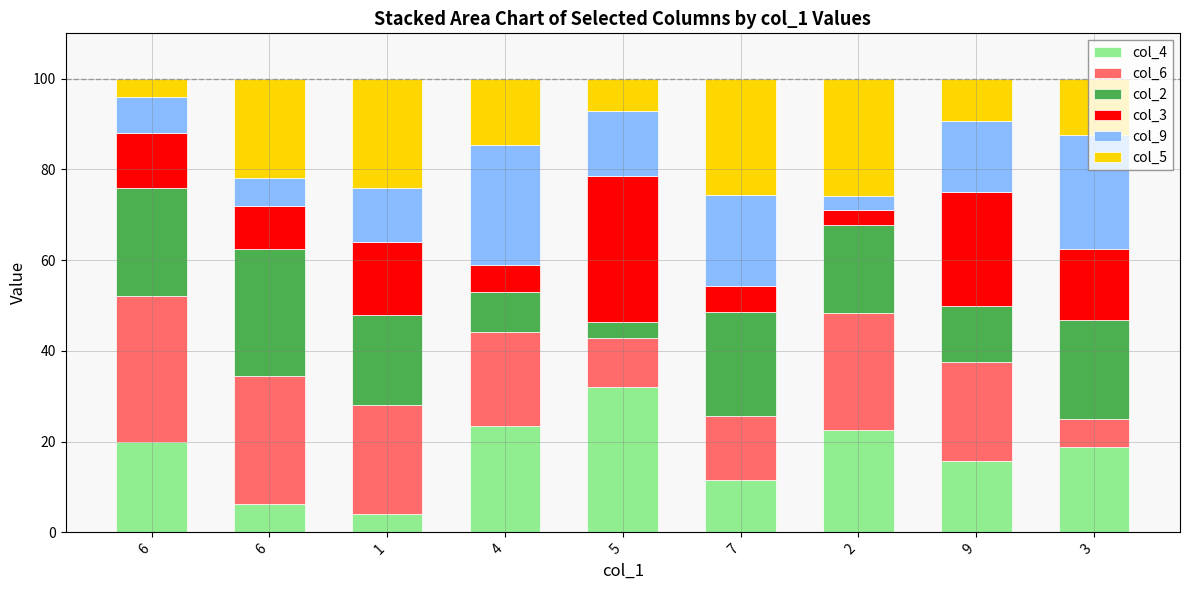

How many data points in col_4 are less than 18?

4